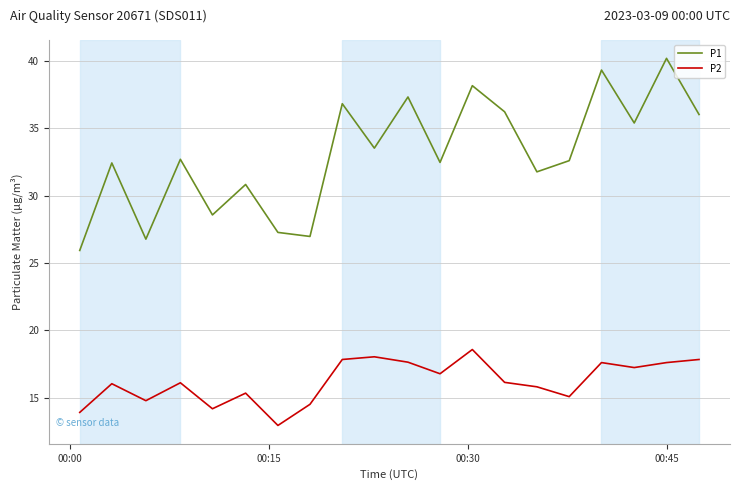

Which series has the largest range (max minus min)?

P1